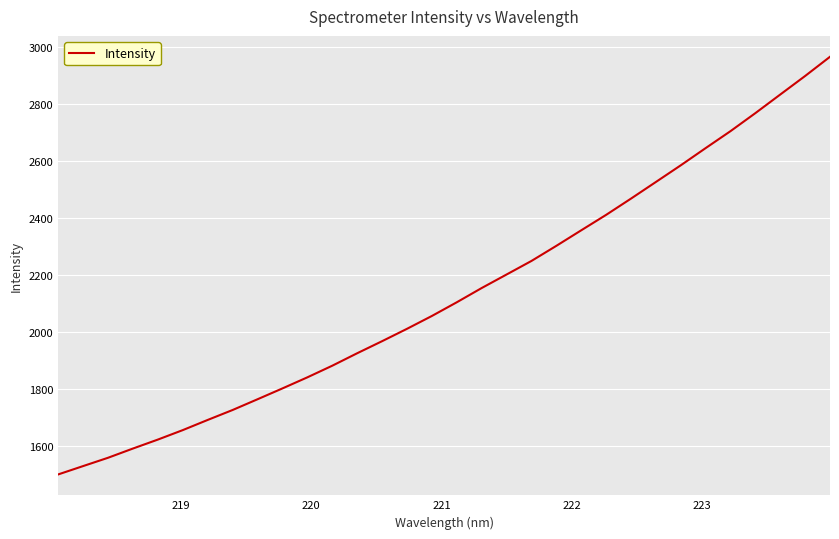

Count the number of values greater than 2103.

16